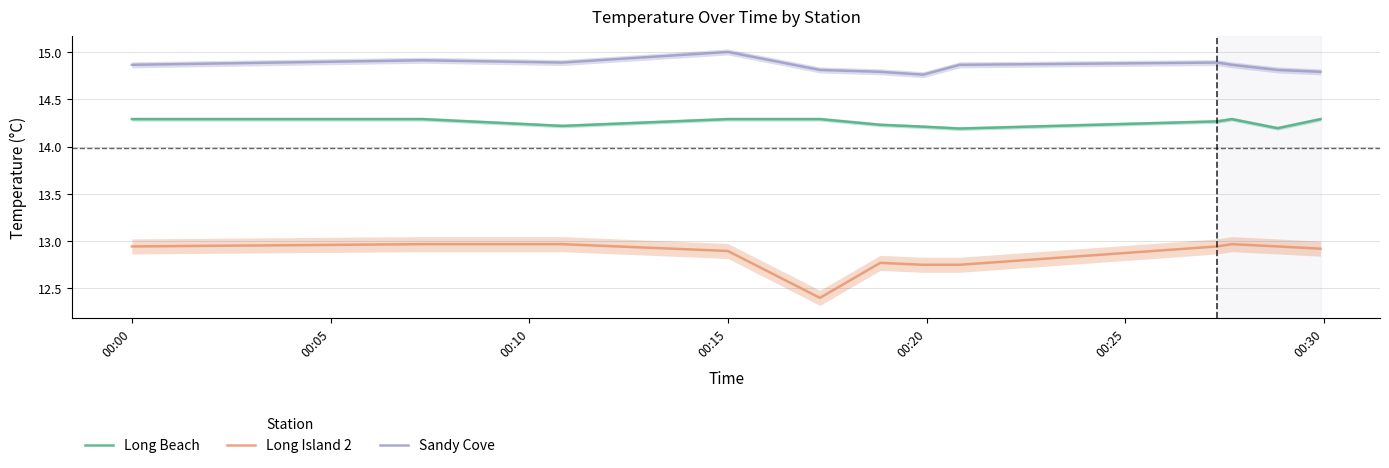

What is the average value of the Long Island 2 series?

12.9